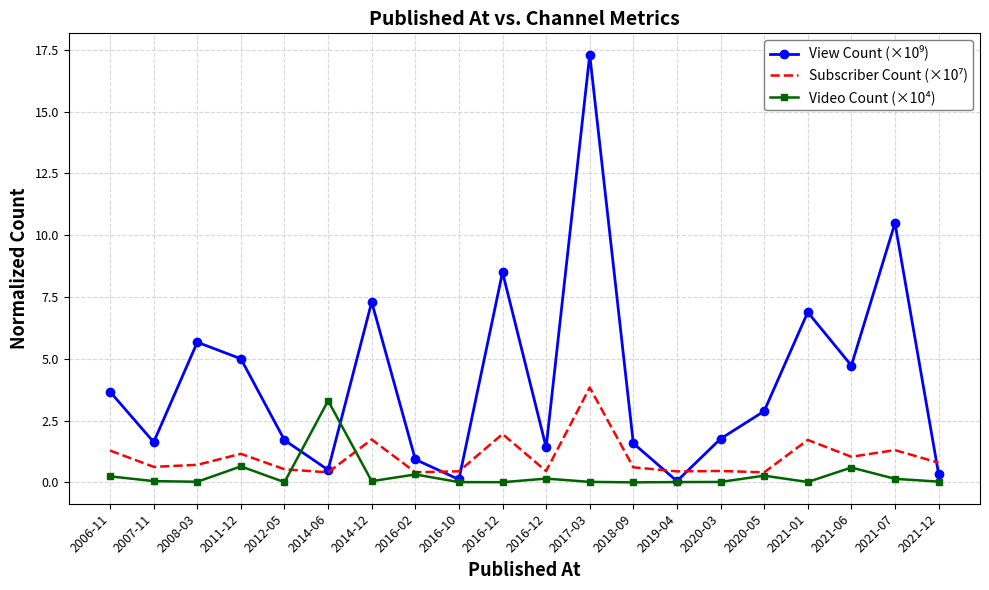

How many categories are shown in the chart?

20